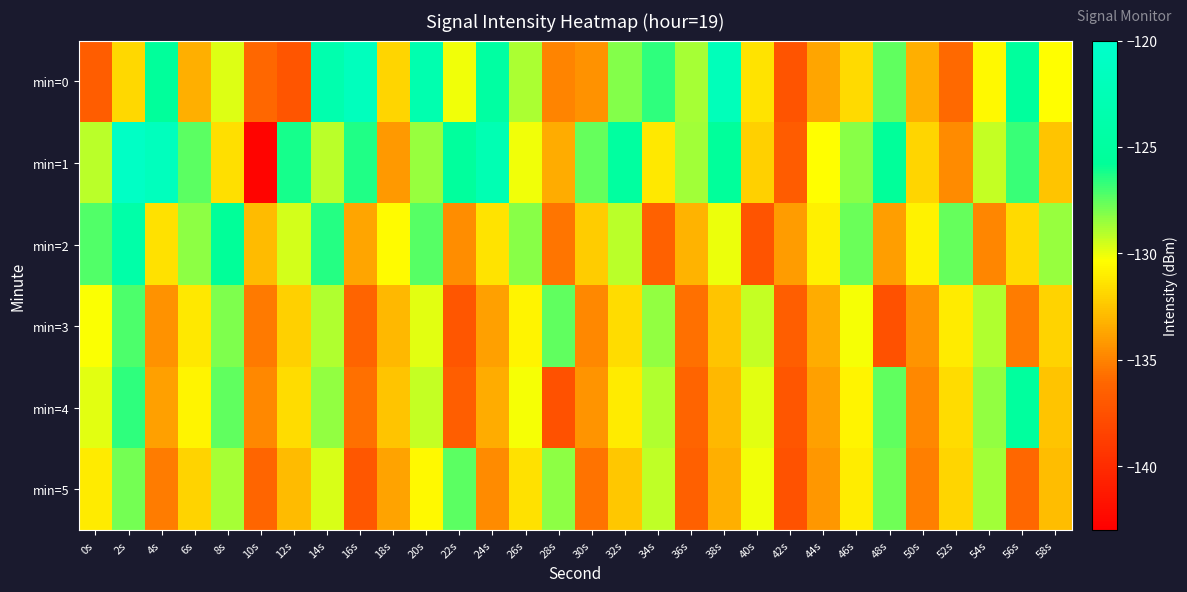

Which series has the largest range (max minus min)?

min=1